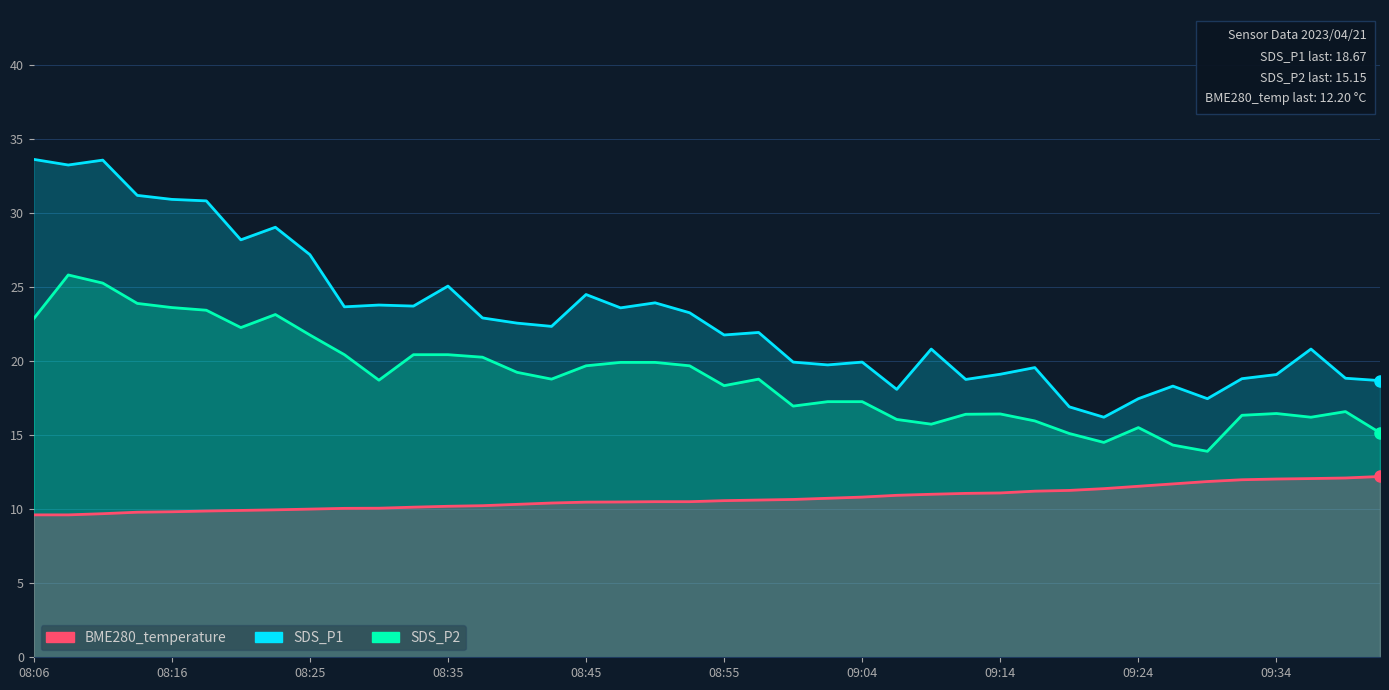

At which label does BME280_temperature reach its minimum?

08:06